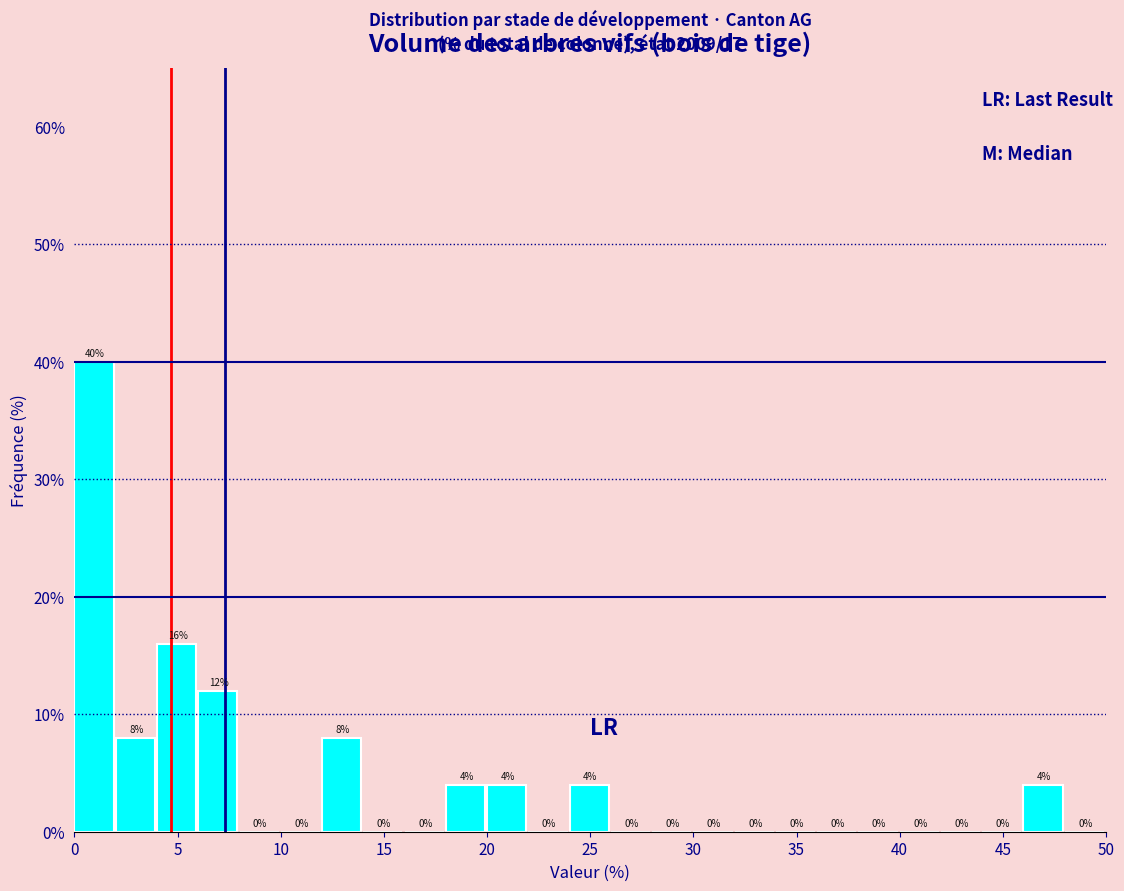

Over which range of the x-axis is the bar tallest?

0 to 2